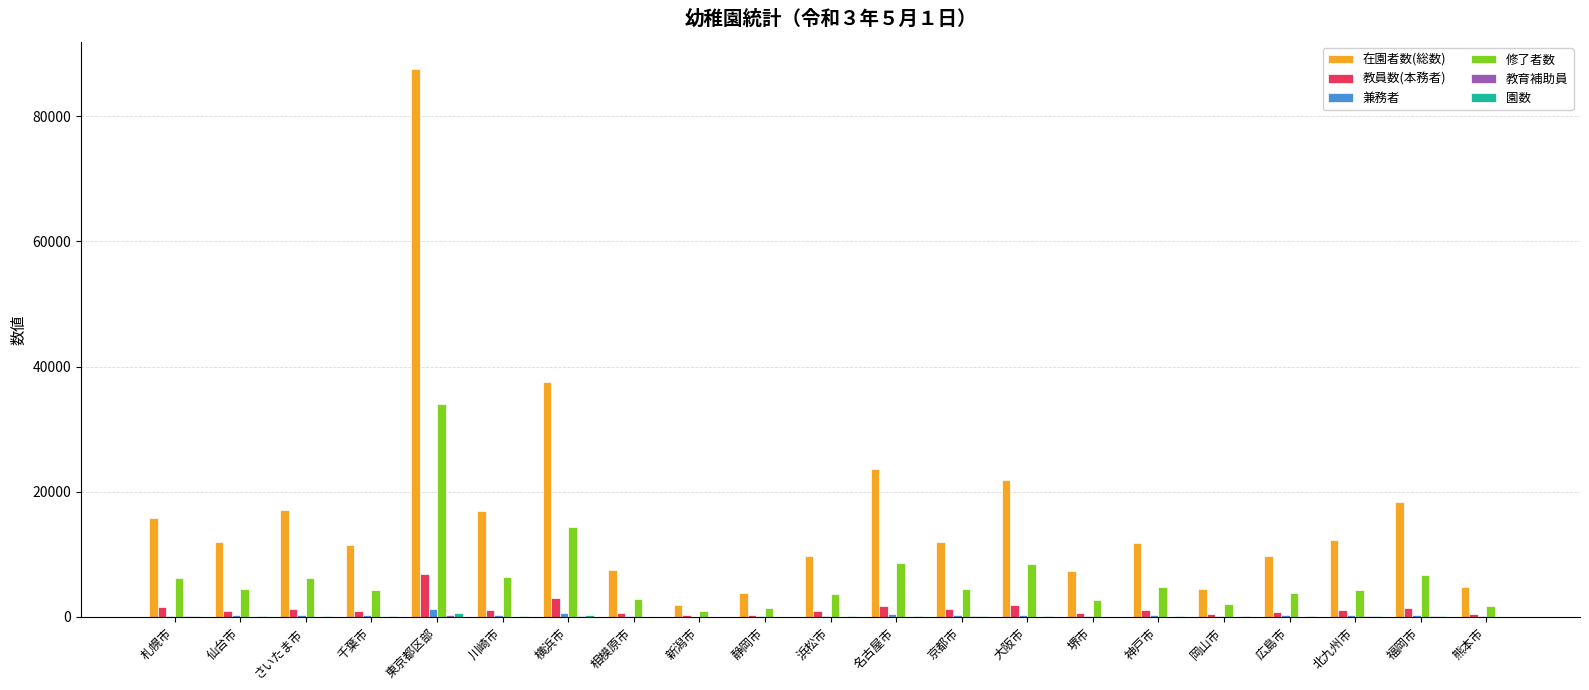

What is the sum of all 修了者数 values?

132625